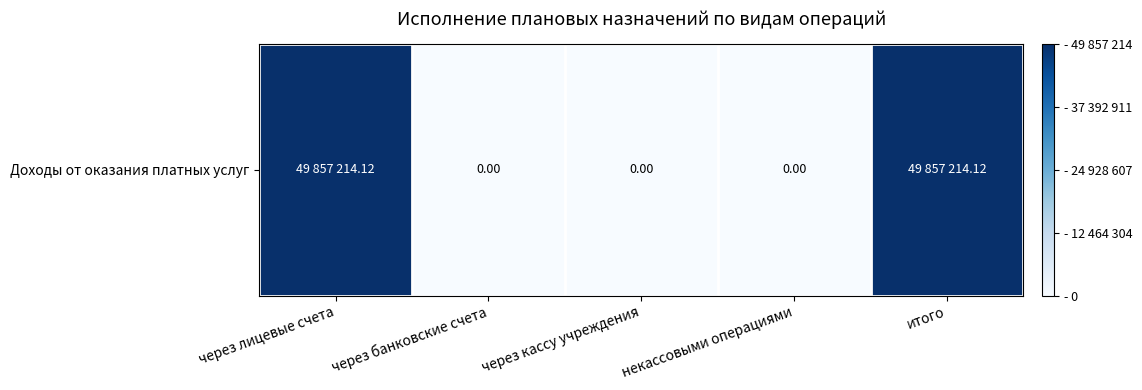

List the labels in order of value, smallest first.

через банковские счета, через кассу учреждения, некассовыми операциями, через лицевые счета, итого